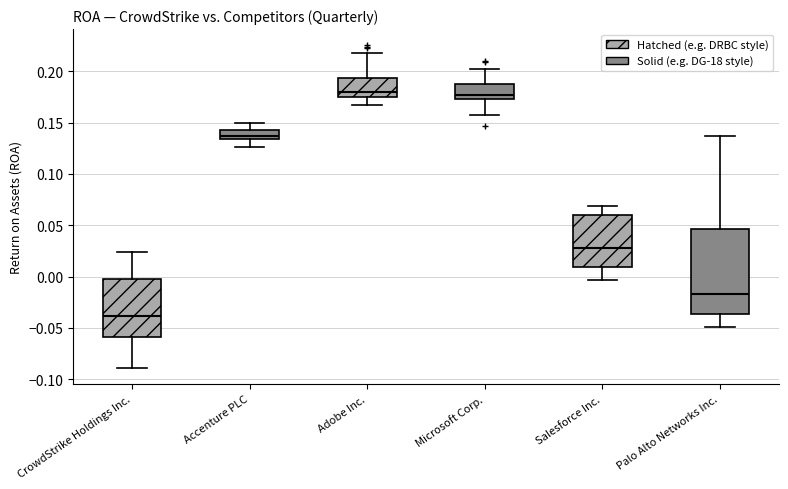

Comparing the boxes themselves (not the whiskers), which one is the tallest?

Palo Alto Networks Inc.